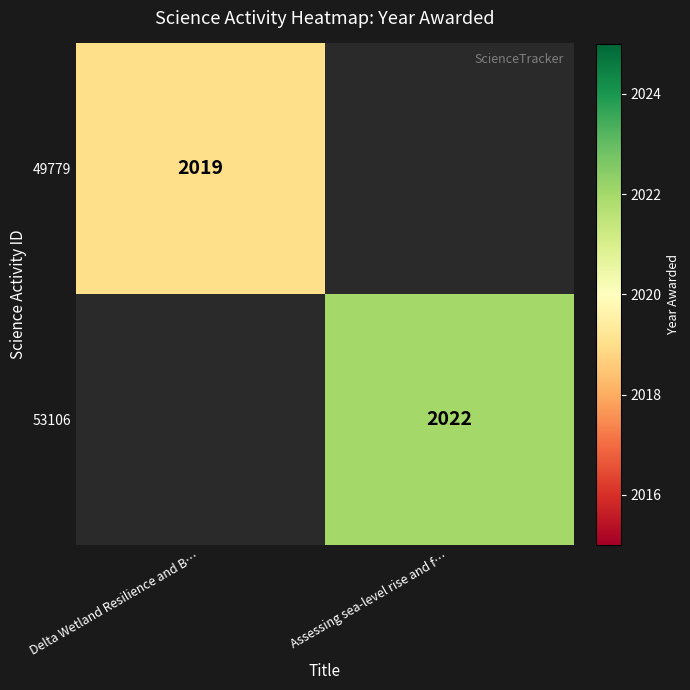

The value of 53106 at Assessing sea-level rise and f… is 2022. True or false?

True